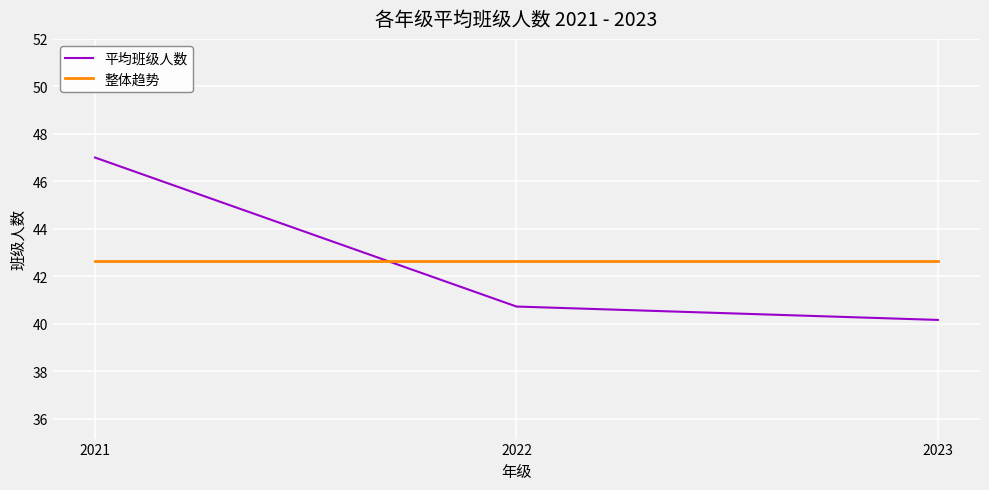

The 整体趋势 series shows 42.6 at 2021. True or false?

True